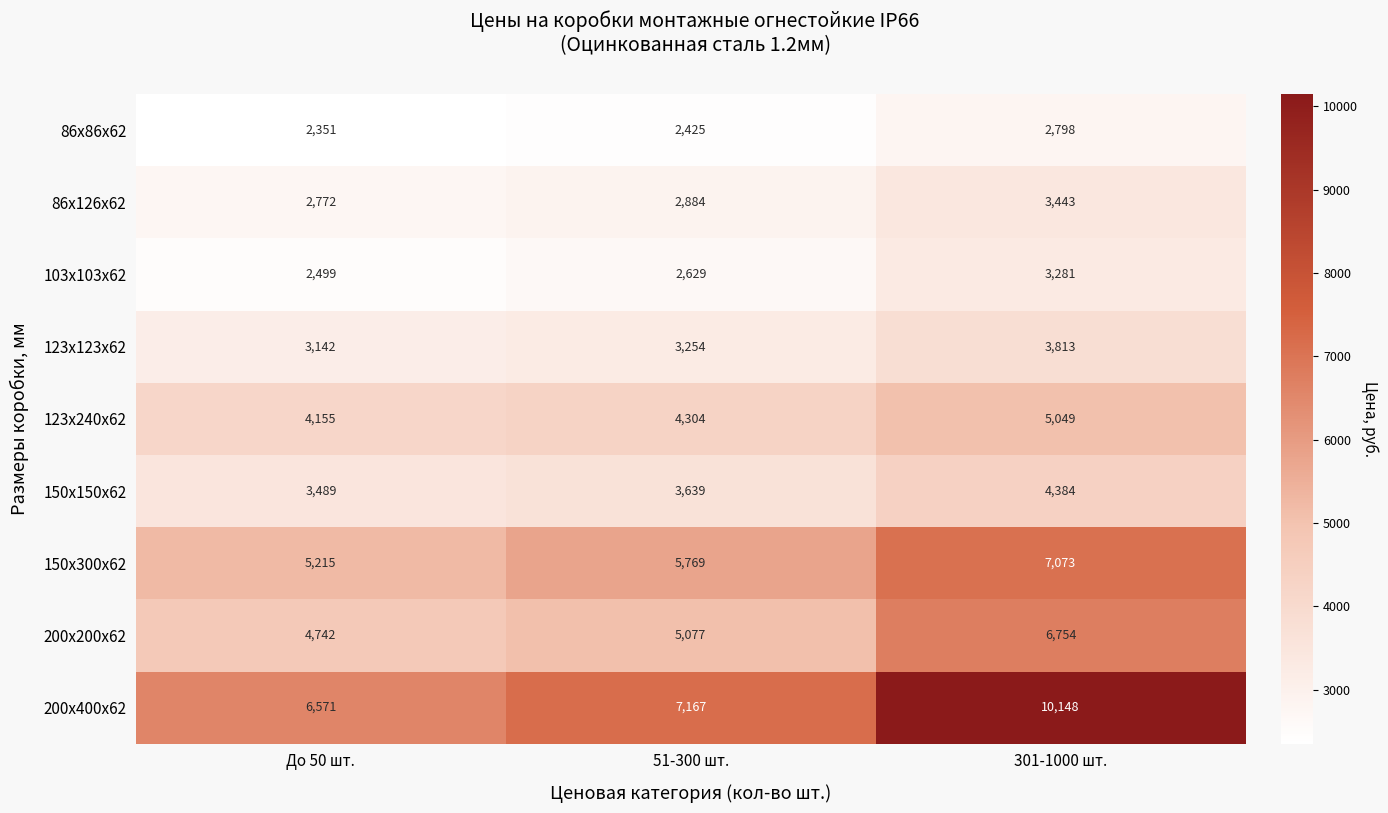

Which series has the widest spread of values?

200х400х62